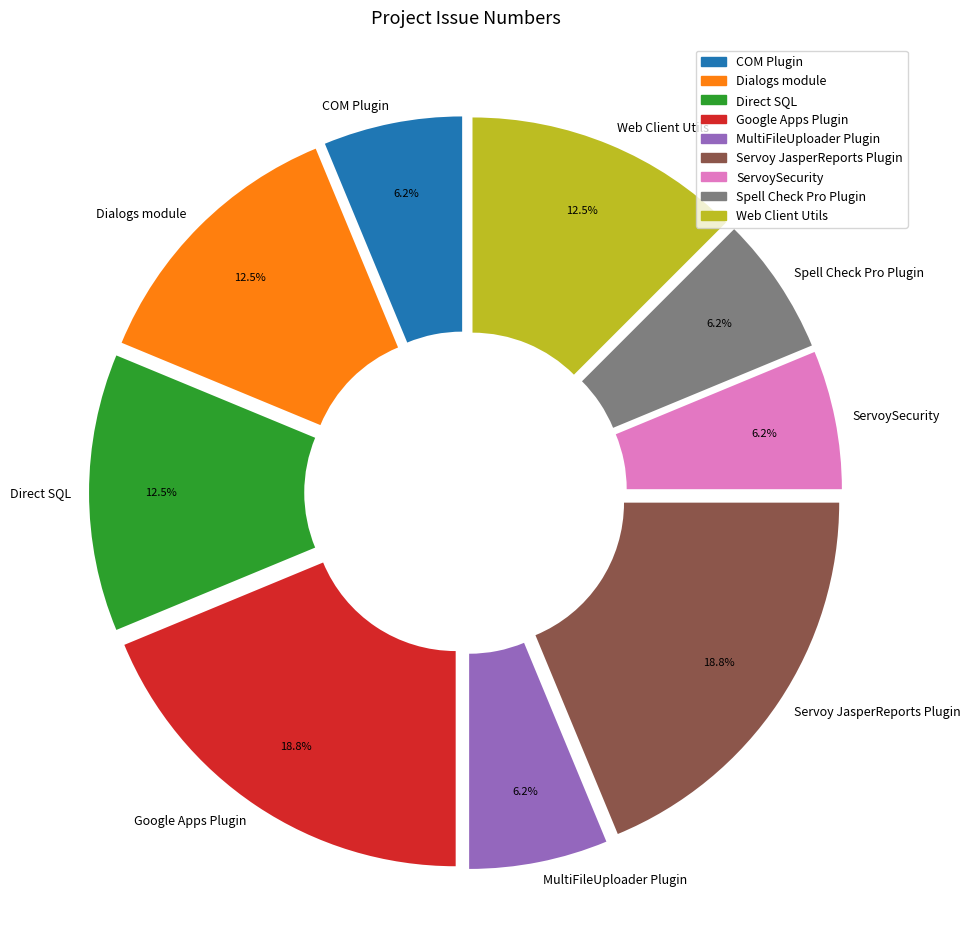

Do Google Apps Plugin and MultiFileUploader Plugin together represent more than half of the pie?

No